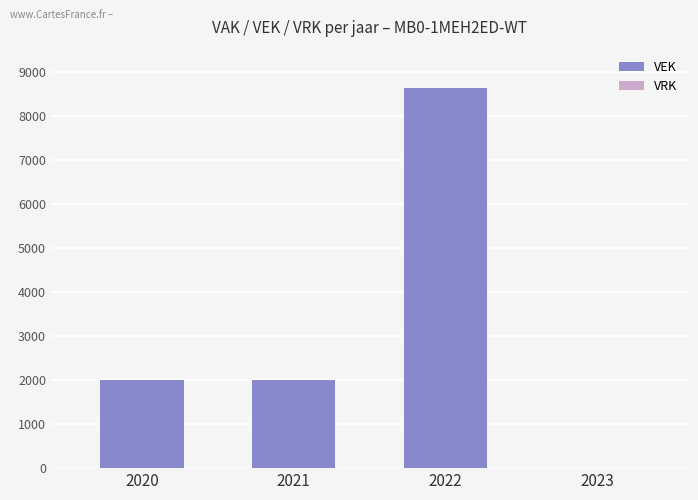

True or false: the data shows 12301 at 2022.

False